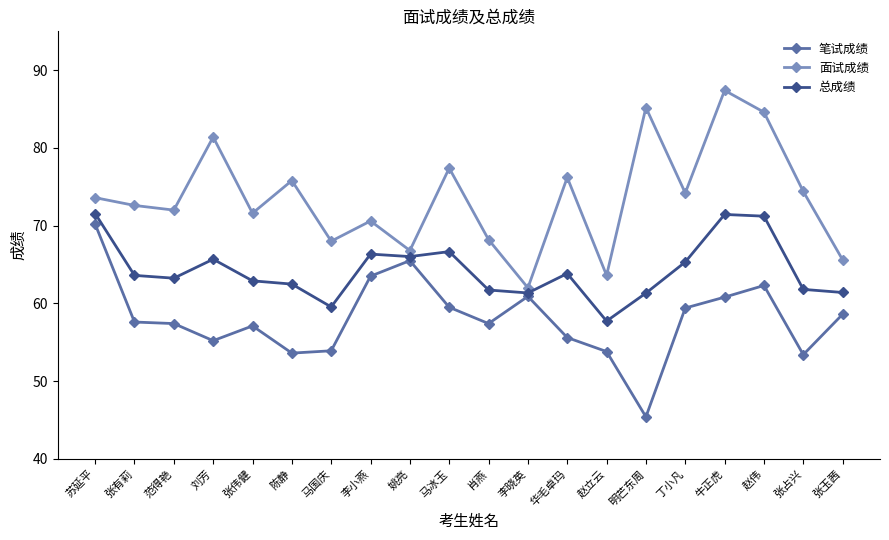

True or false: 面试成绩 and 总成绩 intersect in this chart.

False